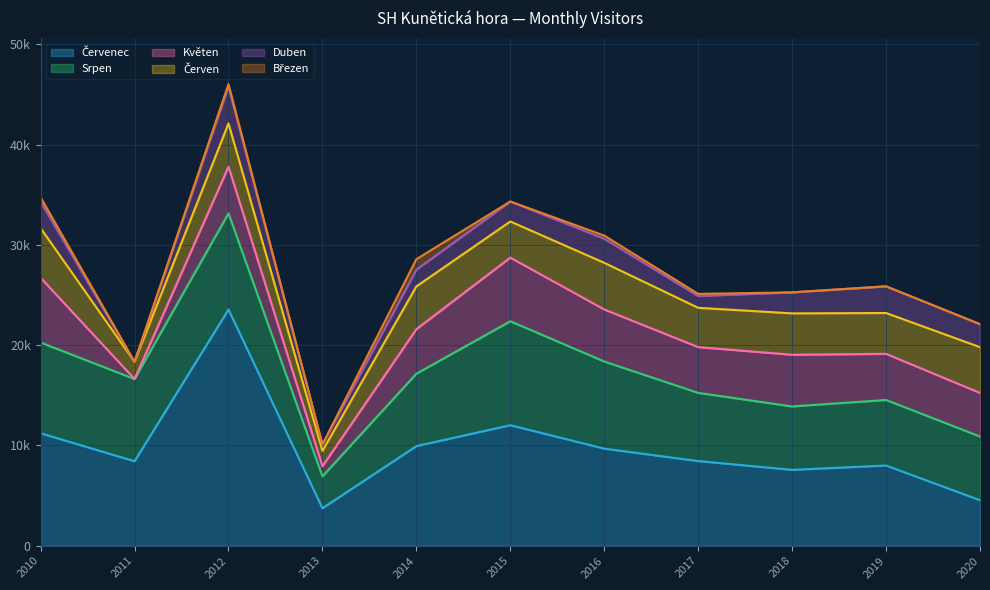

How many lines are shown in the chart?

6